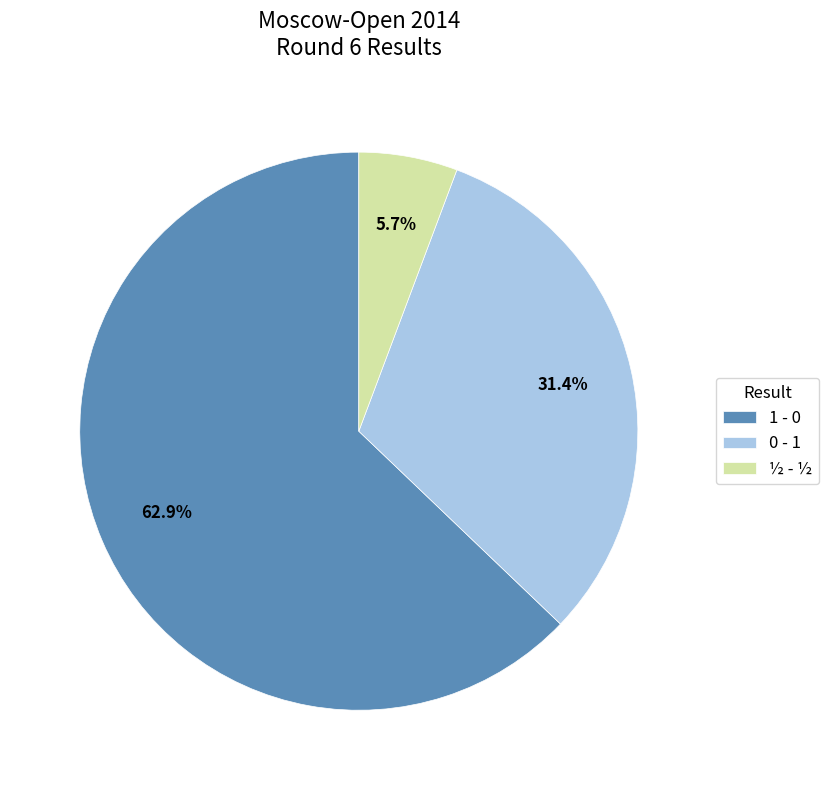

Does 1 - 0 account for over 50% of the chart?

Yes